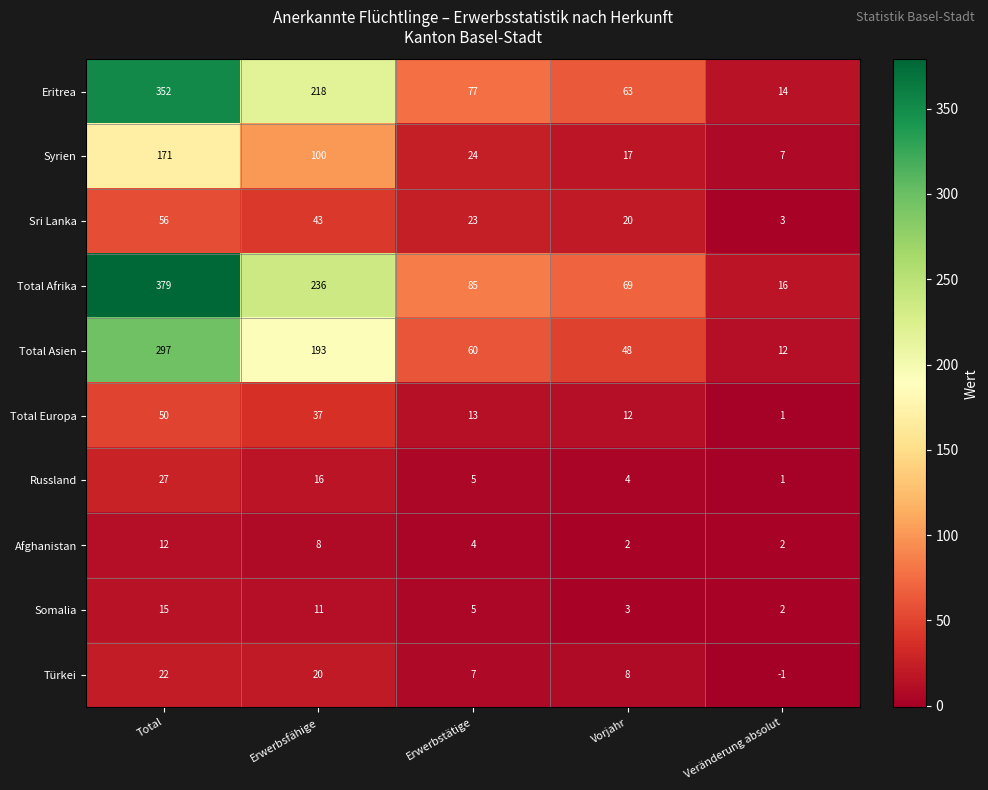

How many distinct data groups are displayed?

10